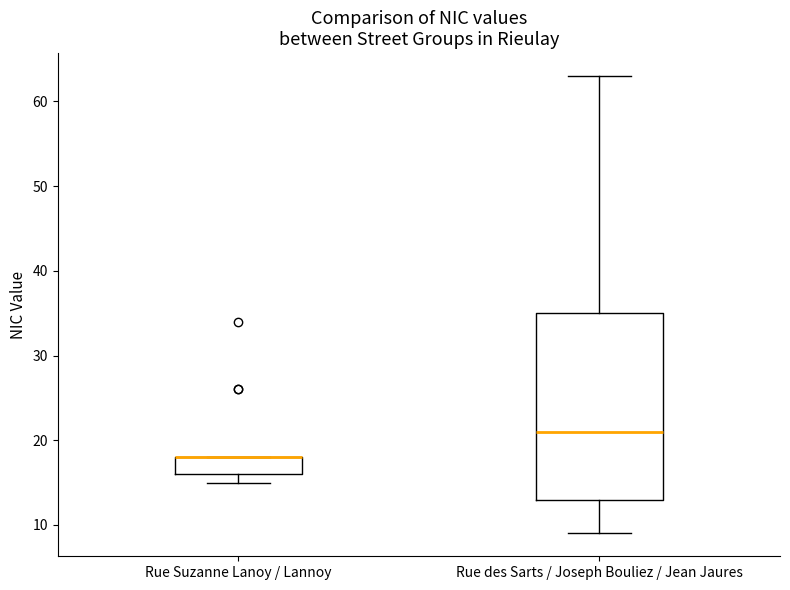

Where is the upper edge of the box for Rue des Sarts / Joseph Bouliez / Jean Jaures on the y-axis? The values are not printed on the chart, so give them approximately, as read against the axis.

35